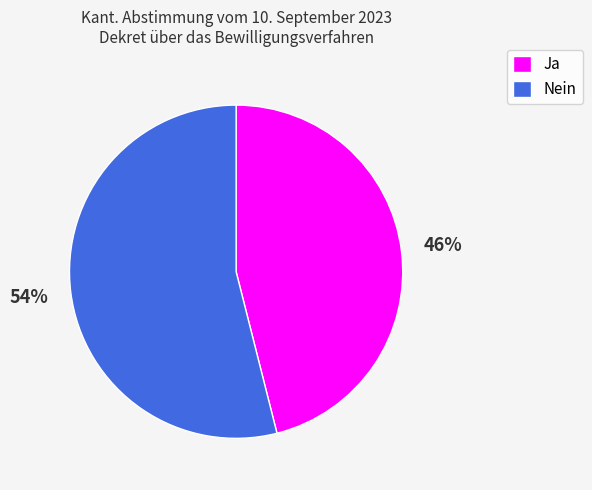

Rank the categories by value from lowest to highest.

Ja, Nein